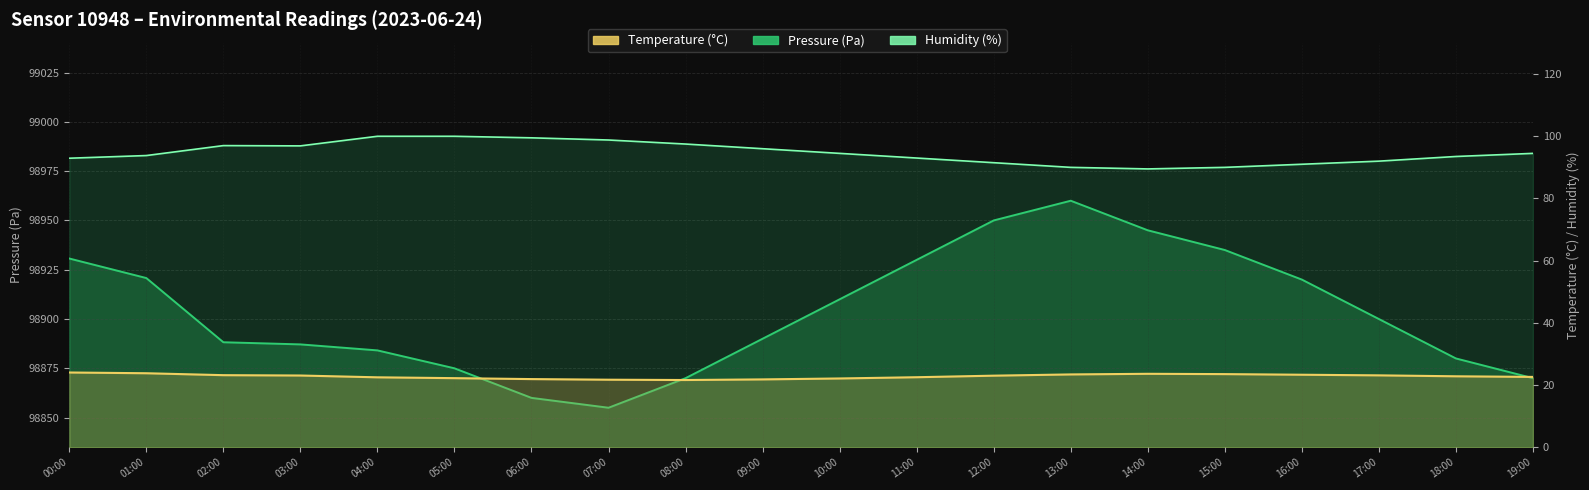

At which label does temperature reach its minimum?

08:00